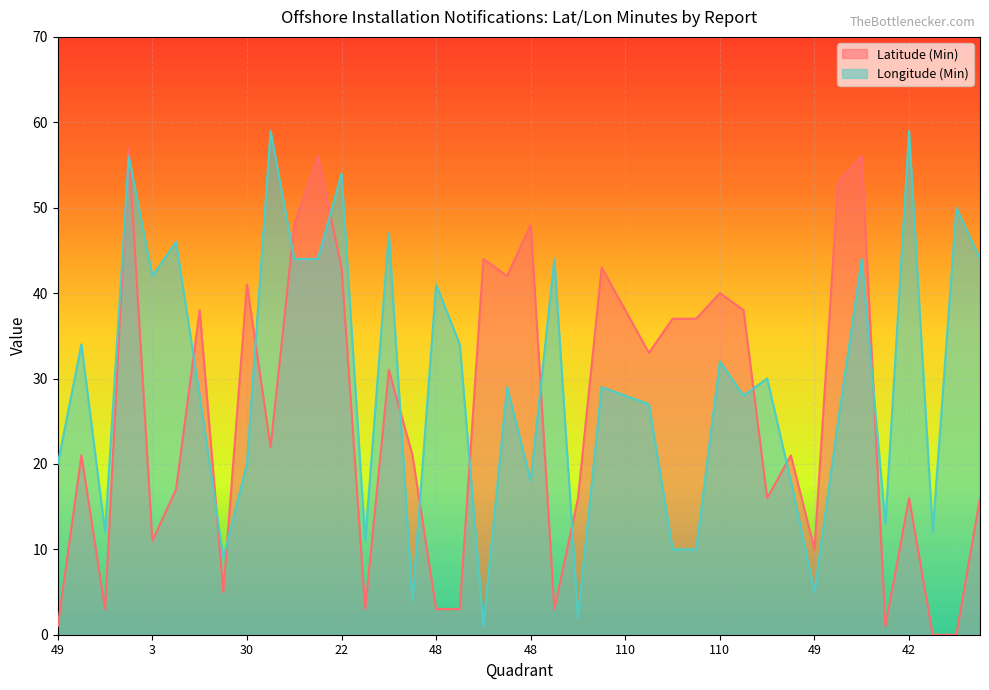

How many lines are shown in the chart?

2